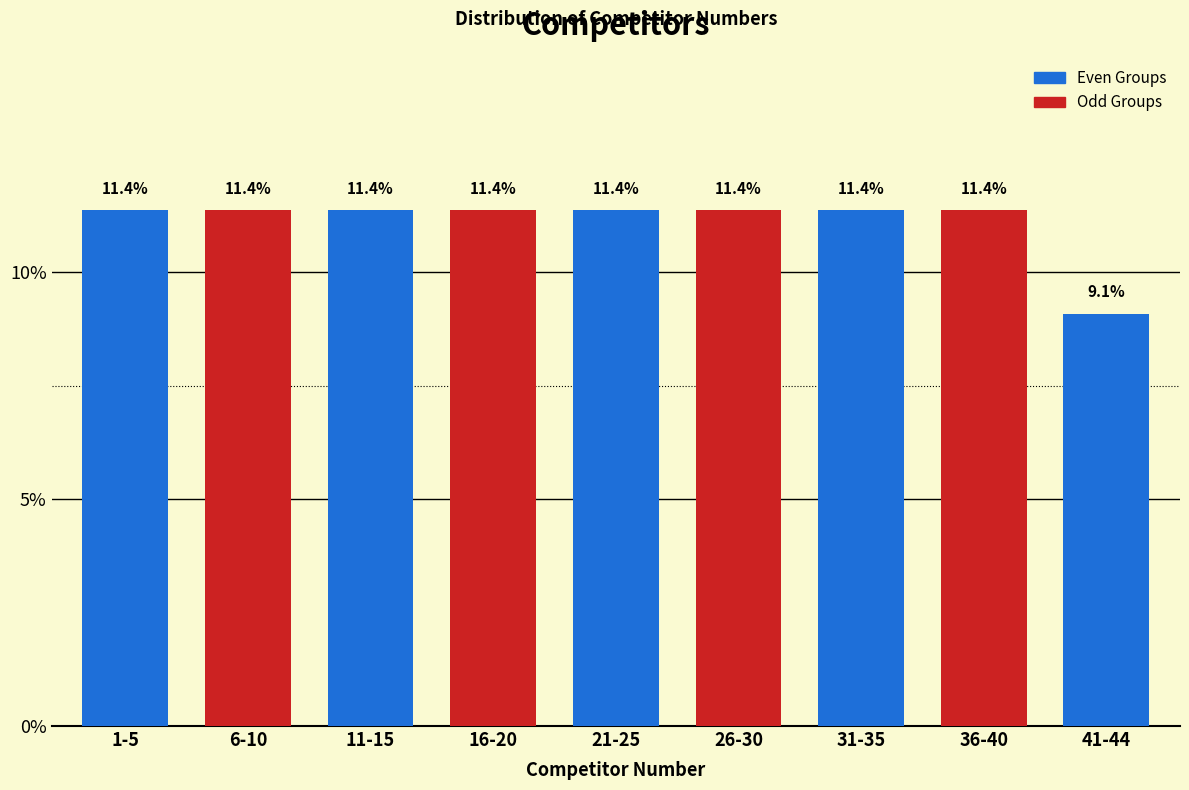

Reading left to right, extract all data points from this chart.

11.4	11.4	11.4	11.4	11.4	11.4	11.4	11.4	9.1